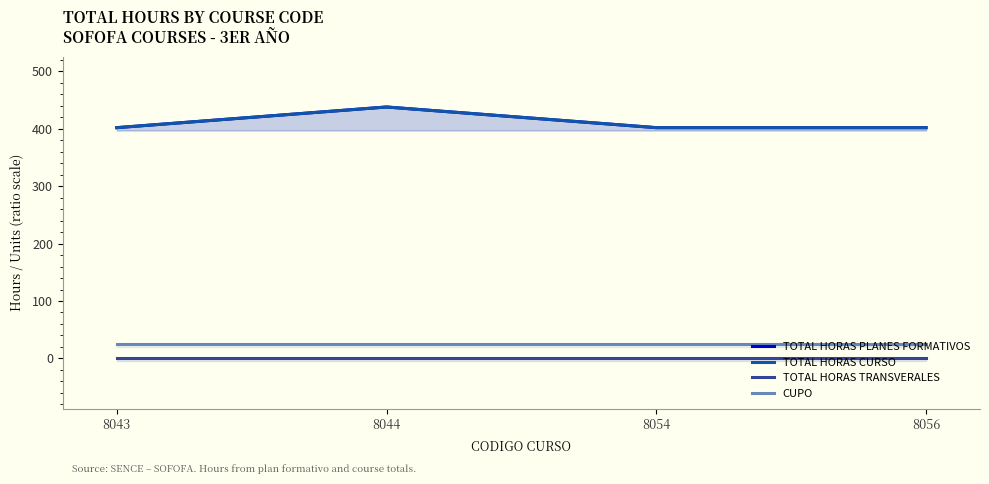

What is the spread (max minus min) of values at 8056?

402